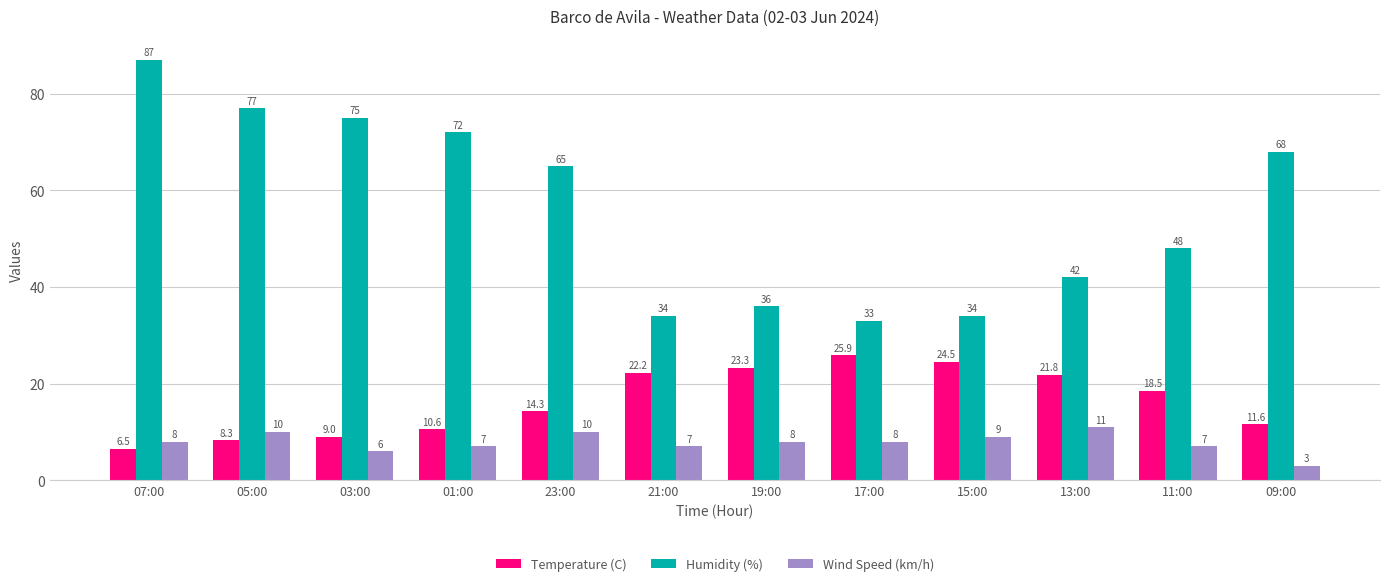

How many values in the Wind Speed (km/h) series are below 8?

5